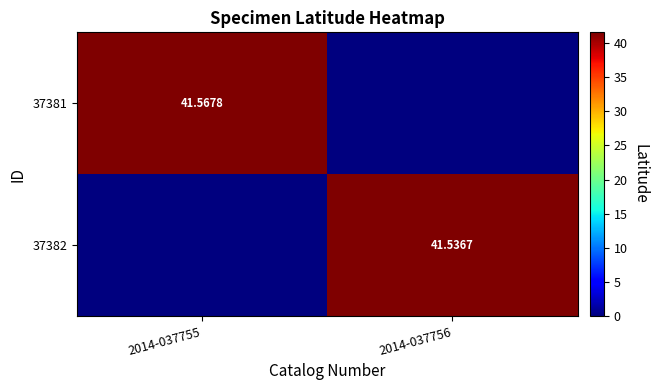

Is the value of 37382 at 2014-037756 greater than the value of 37381 at 2014-037755?

No